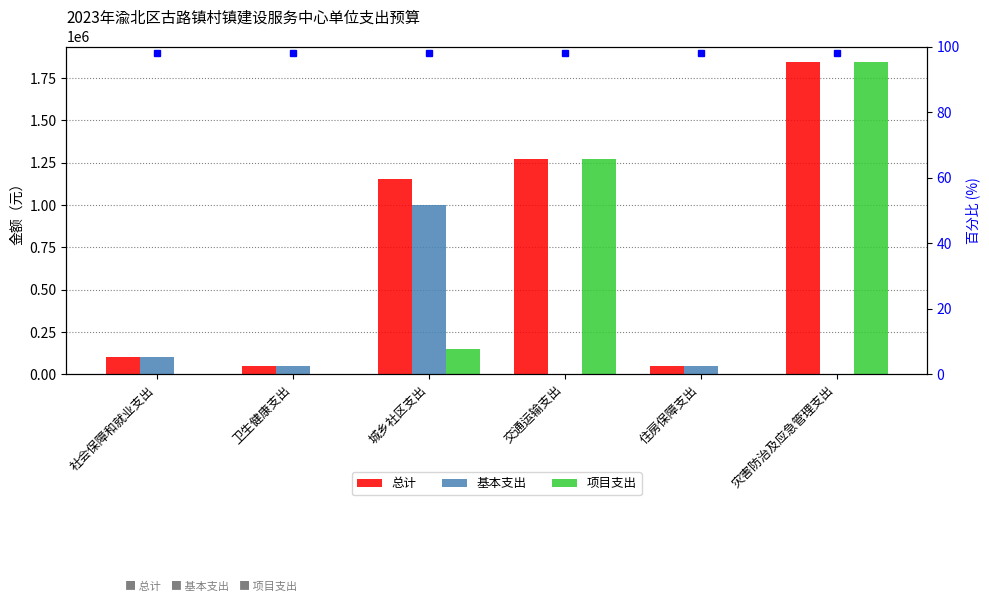

How many values in the 总计 series exceed 1152999?

3